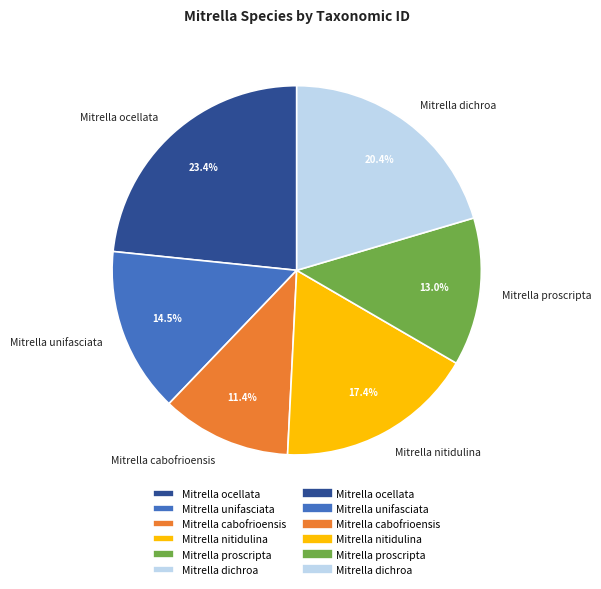

What percentage is the Mitrella nitidulina slice, to the nearest percent?

17%